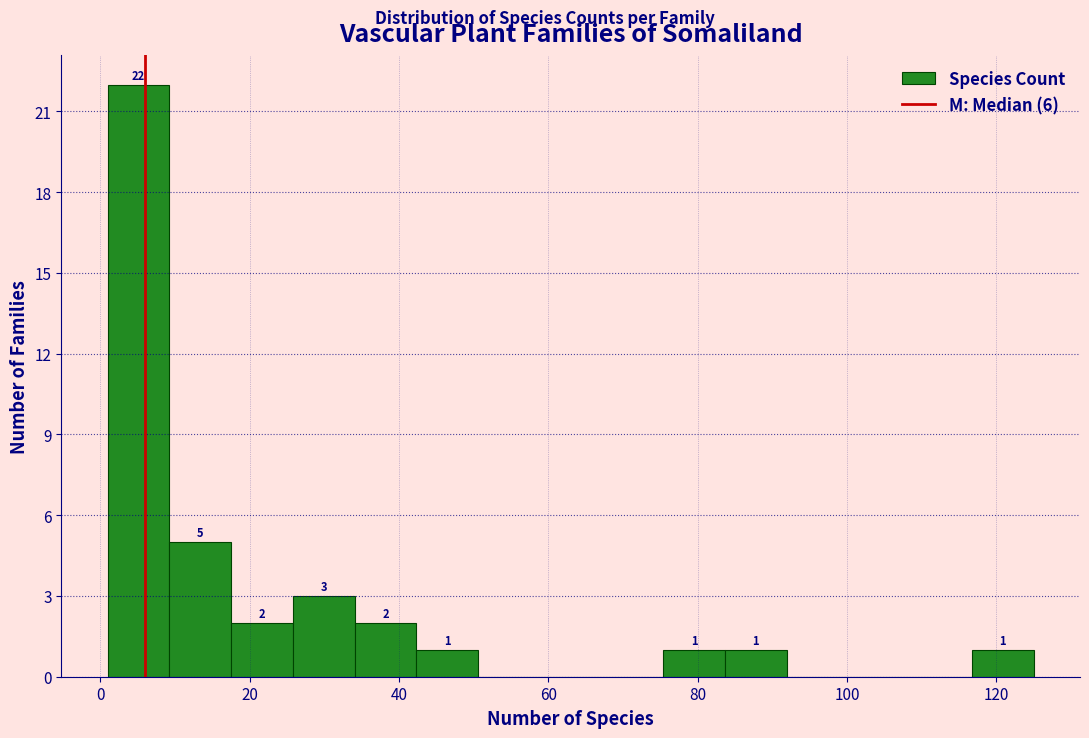

Over which range of the x-axis is the bar tallest?

2 to 10